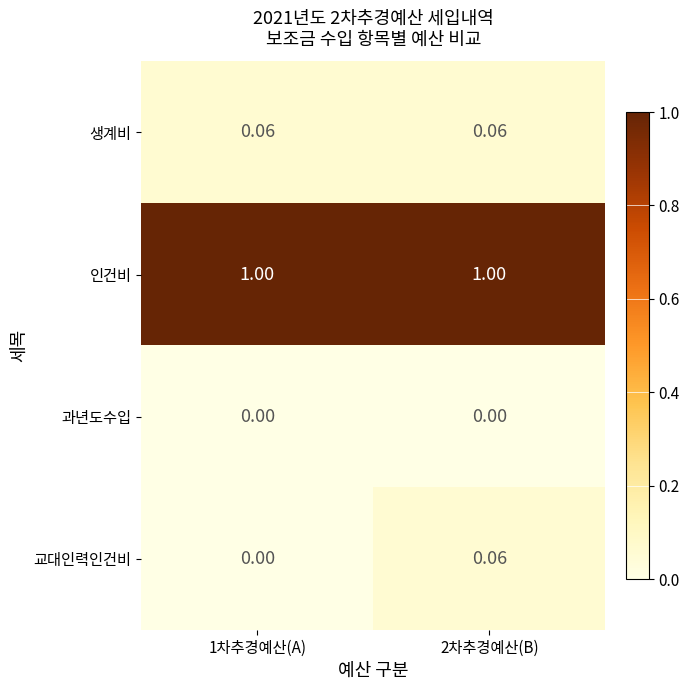

Is the value of 과년도수입 at 1차추경예산(A) greater than the value of 교대인력인건비 at 2차추경예산(B)?

No